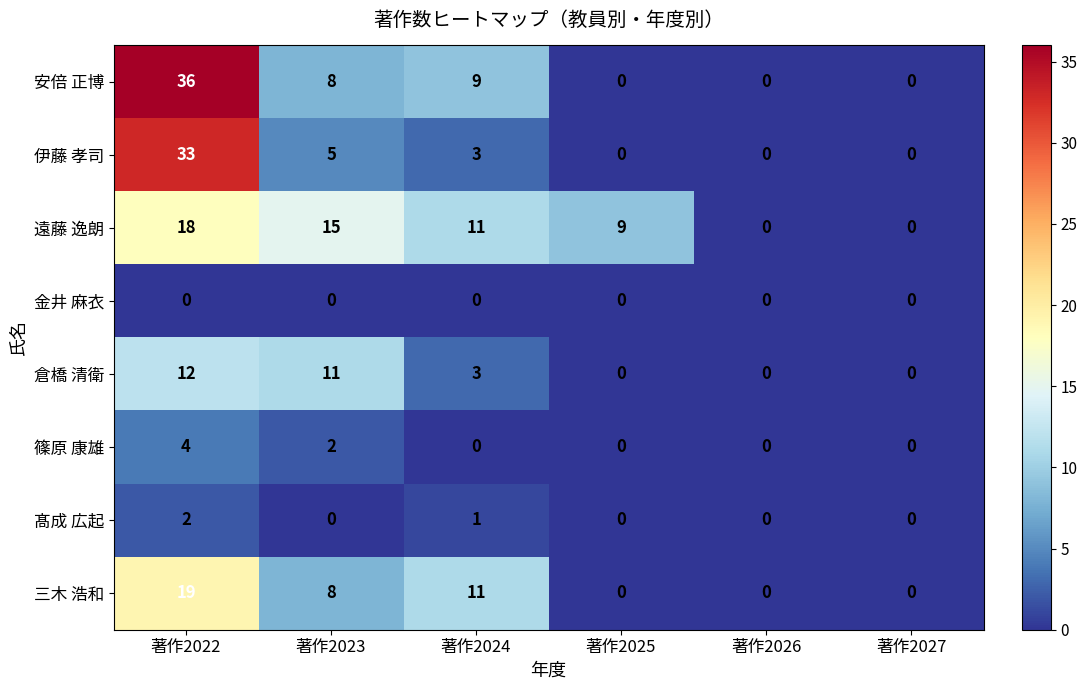

What is the maximum value shown in the chart?

36